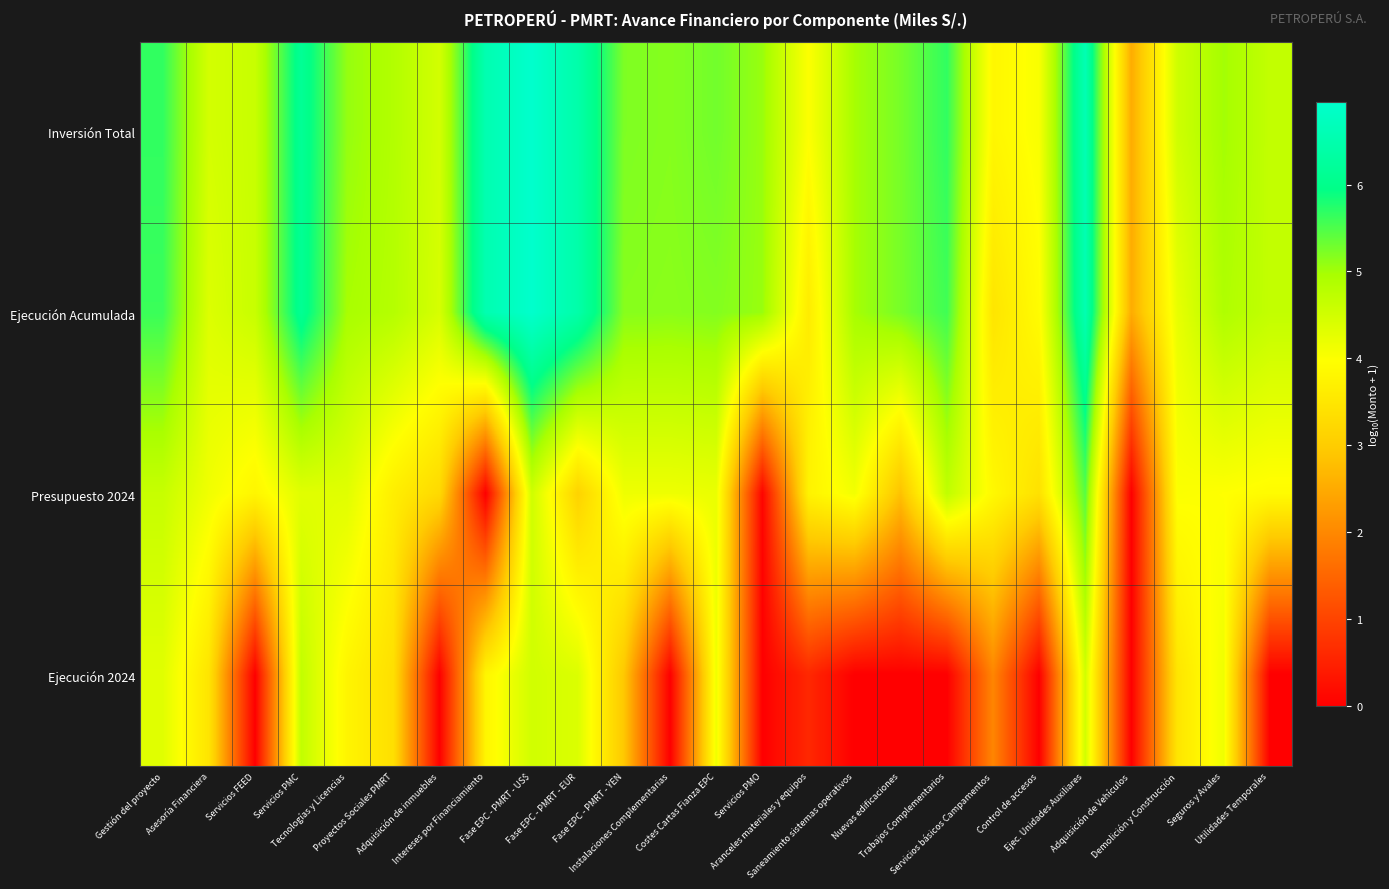

What is the spread (max minus min) of values at Control de accesos?

4.0